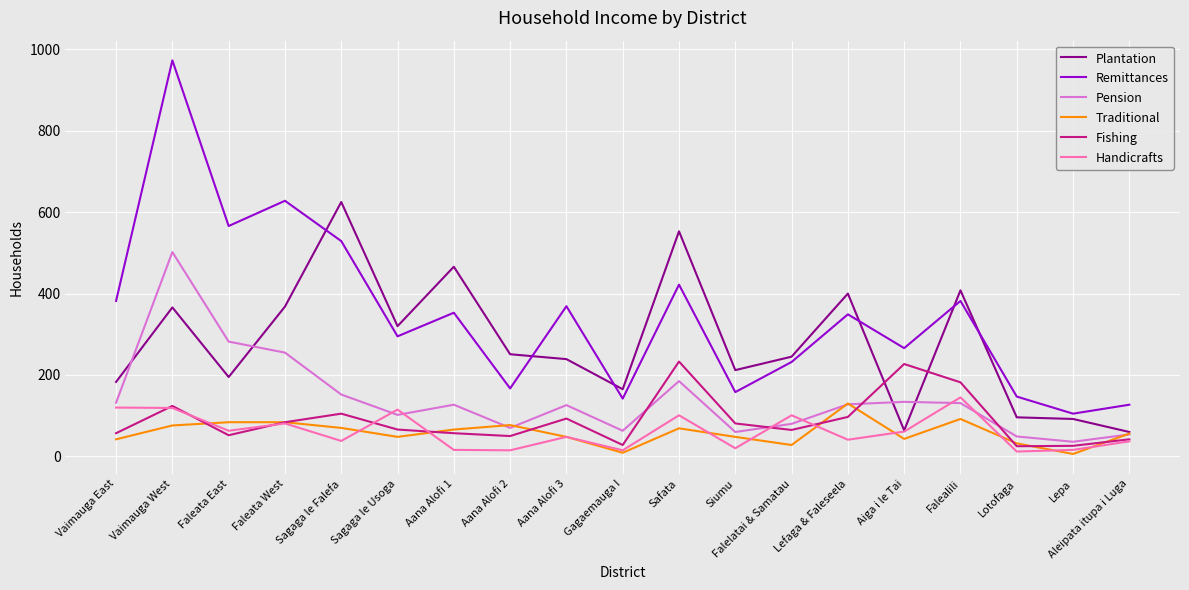

Which series changed the most between Aiga i le Tai and Falealili?

Plantation